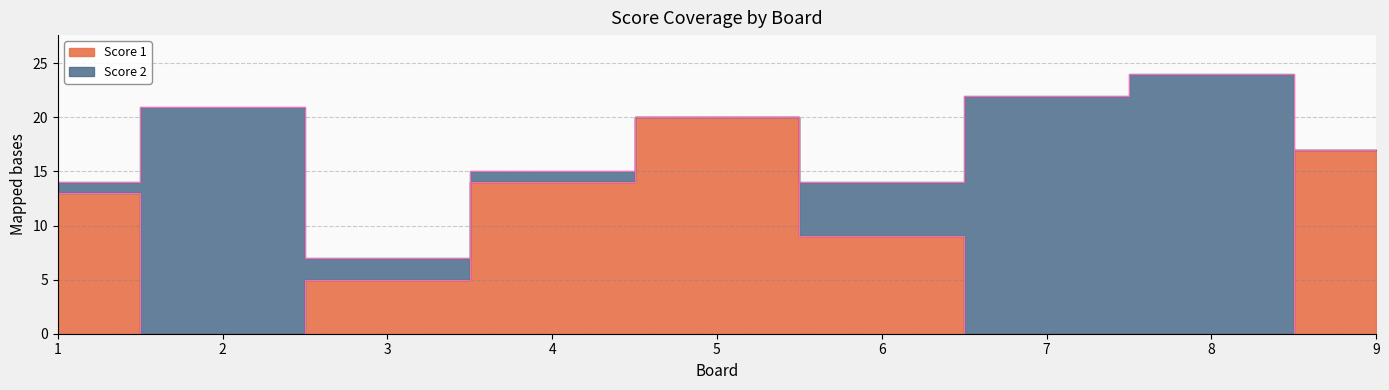

How many data points does each series have?

9